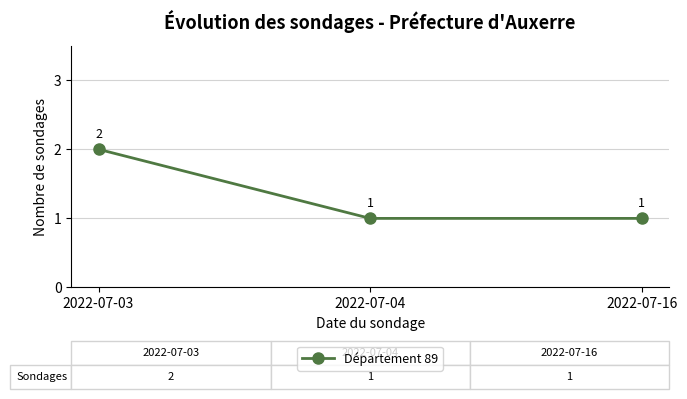

The chart shows a value of 0 at 2022-07-16. True or false?

False